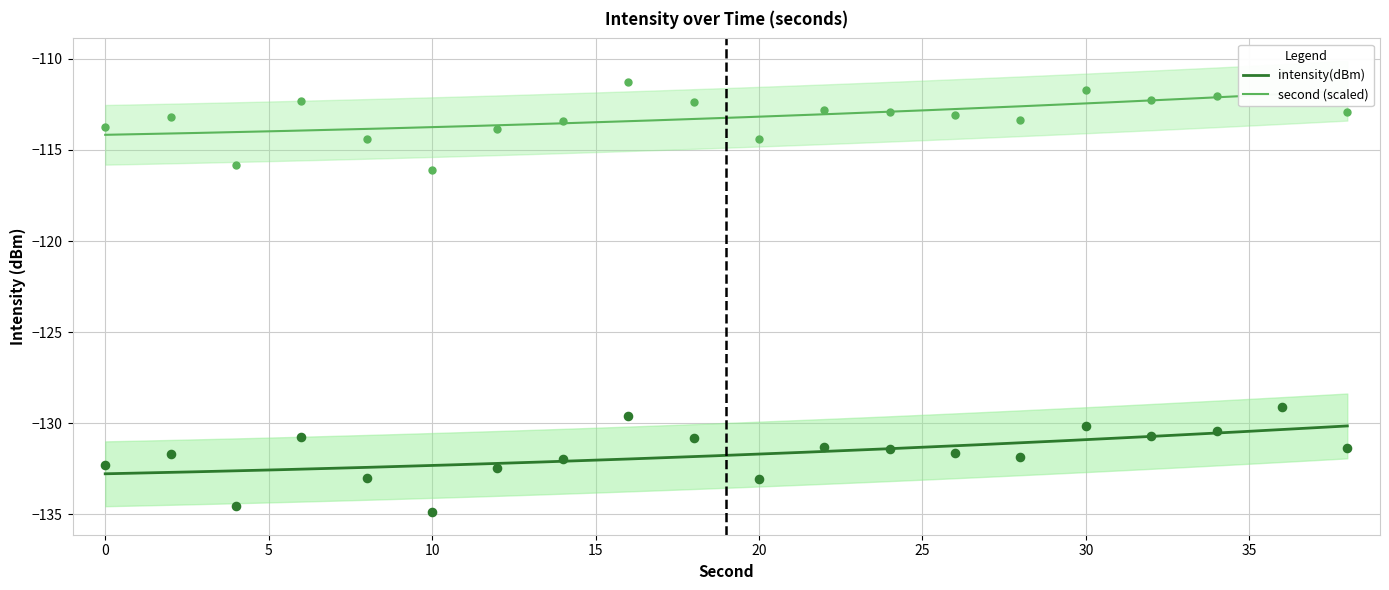

Which has a higher value, 14 or 2?

2